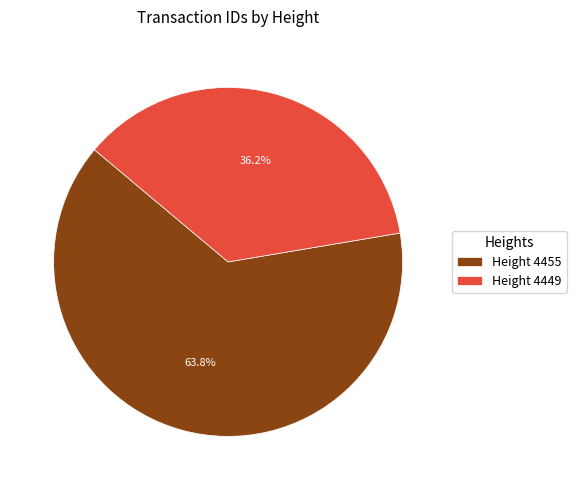

Approximately how many times larger is the value at Height 4455 compared to Height 4449?

1.8